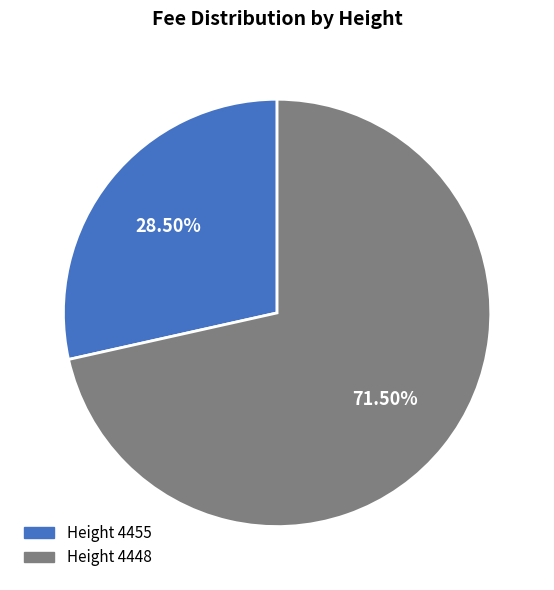

Do Height 4455 and Height 4448 together represent more than half of the pie?

Yes